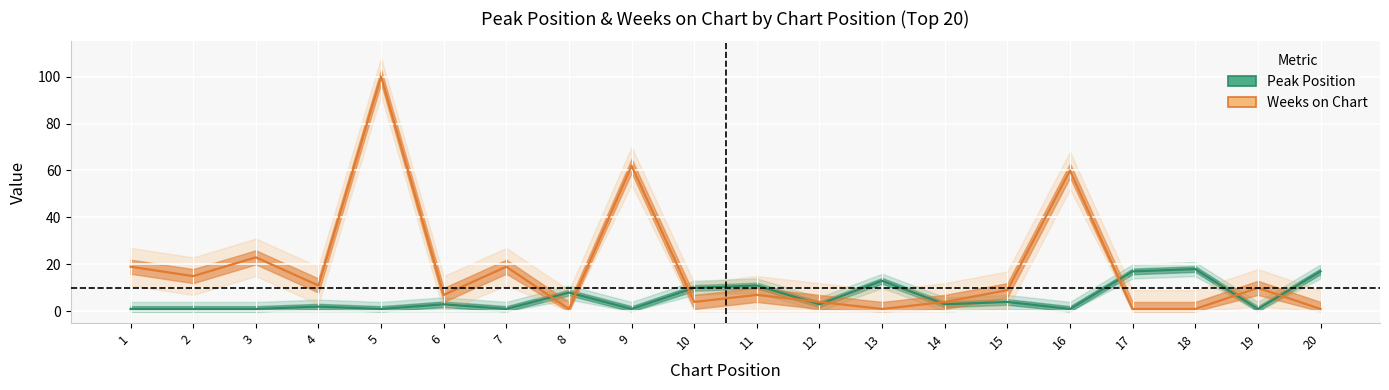

What is the difference between the Peak Position values at 3 and 10?

9